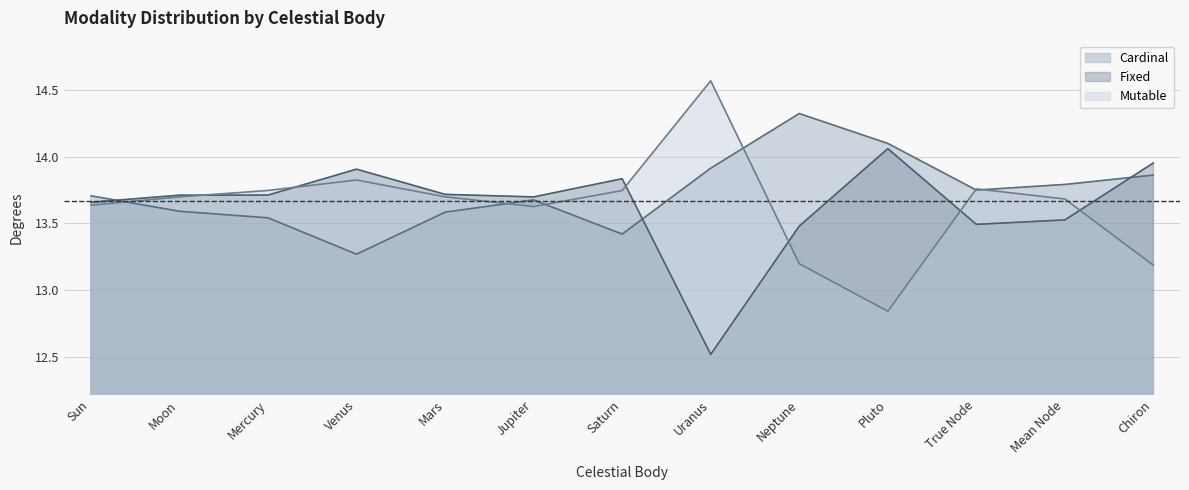

Rank the series at Saturn from lowest to highest value.

Cardinal, Mutable, Fixed